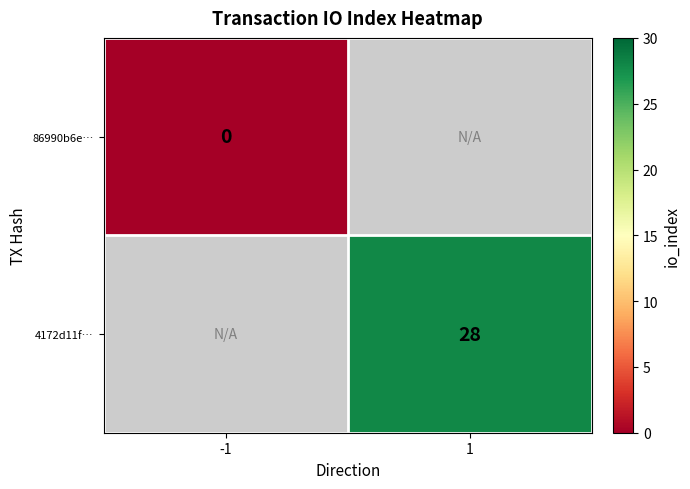

Between -1 and 1, which is larger?

1